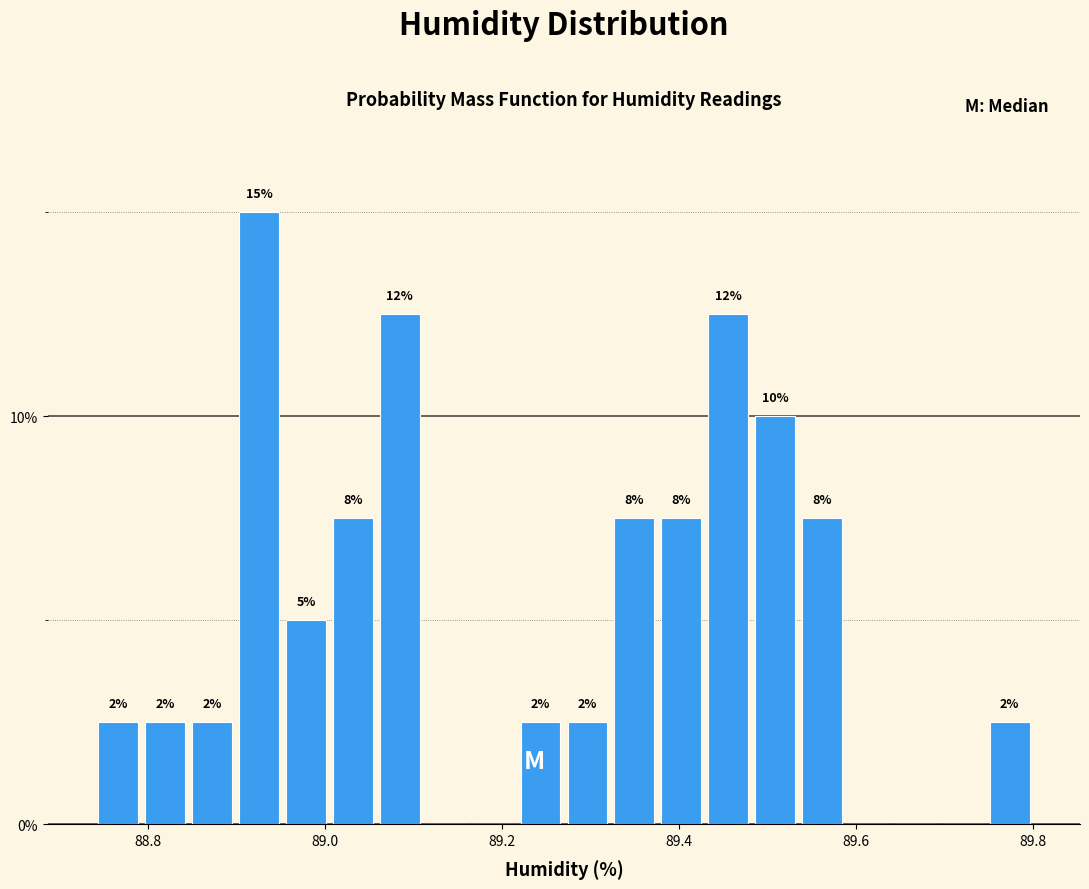

Read against the x-axis, roughly where is the centre of the tallest bar?

88.92